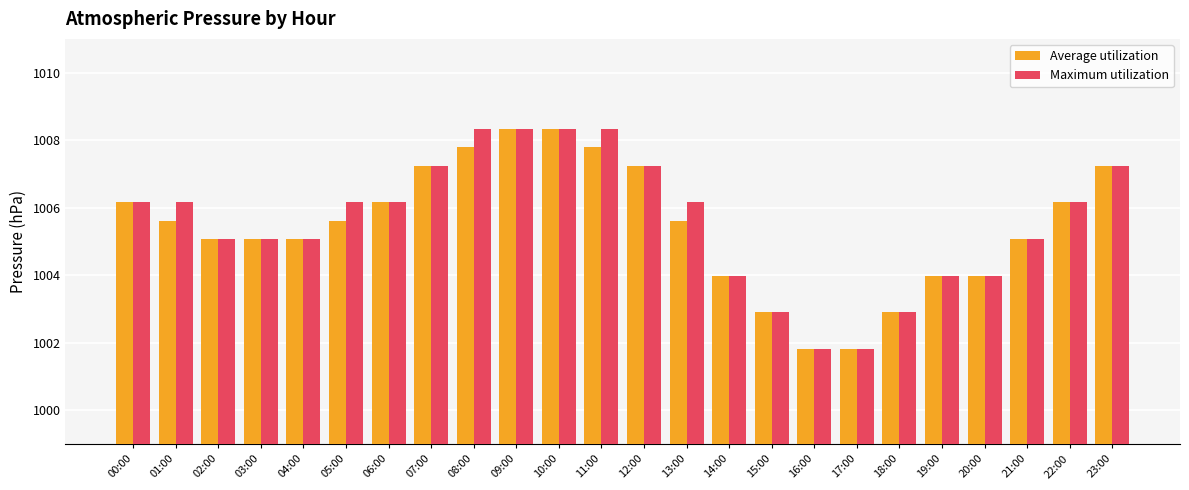

Read the Average utilization value at 00:00.

1006.2